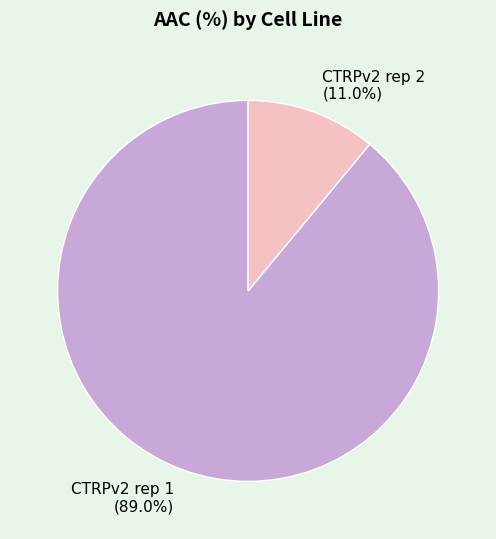

What is the majority slice?

CTRPv2 rep 1